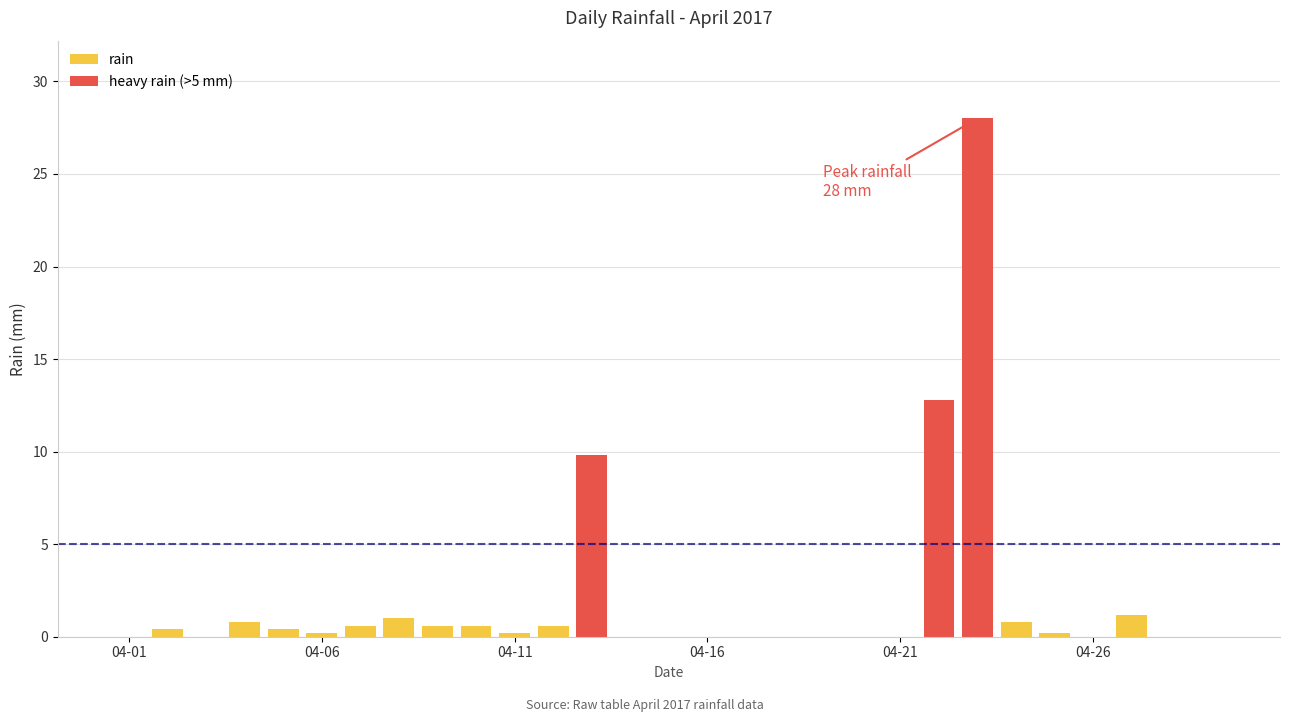

What is the value of the heavy rain (>5 mm) bar at the 22nd from the left?

12.8